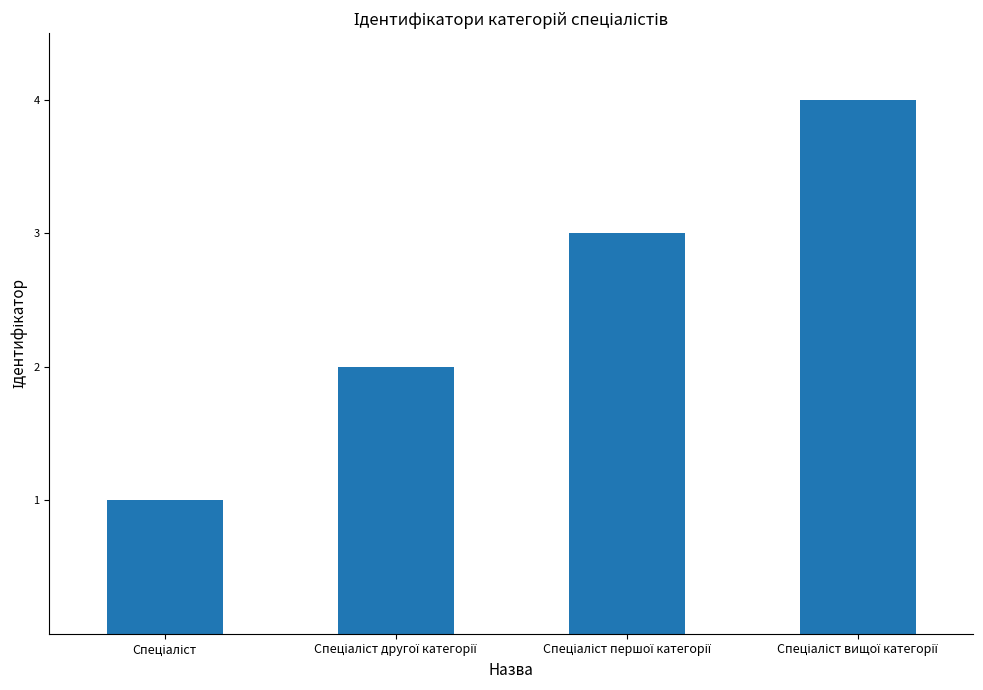

What is the greatest value displayed?

4